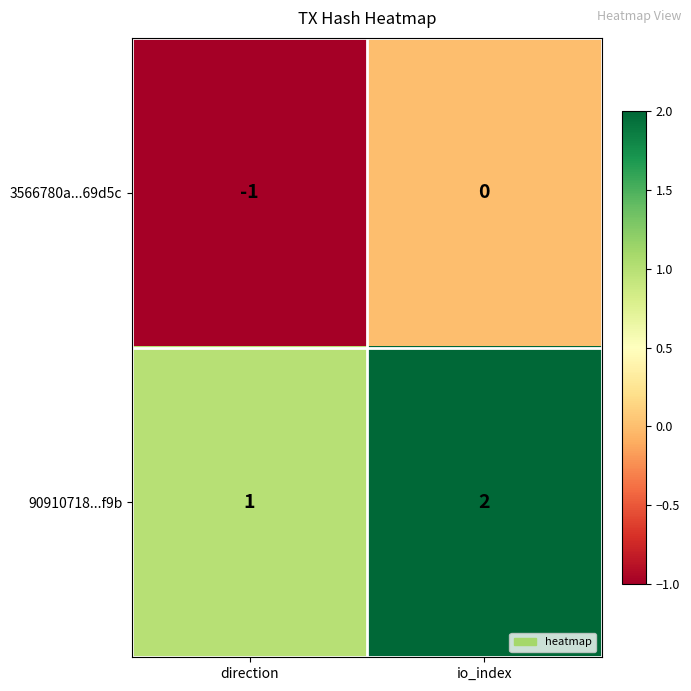

Where is 90910718...f9b nearest to the value 1?

direction